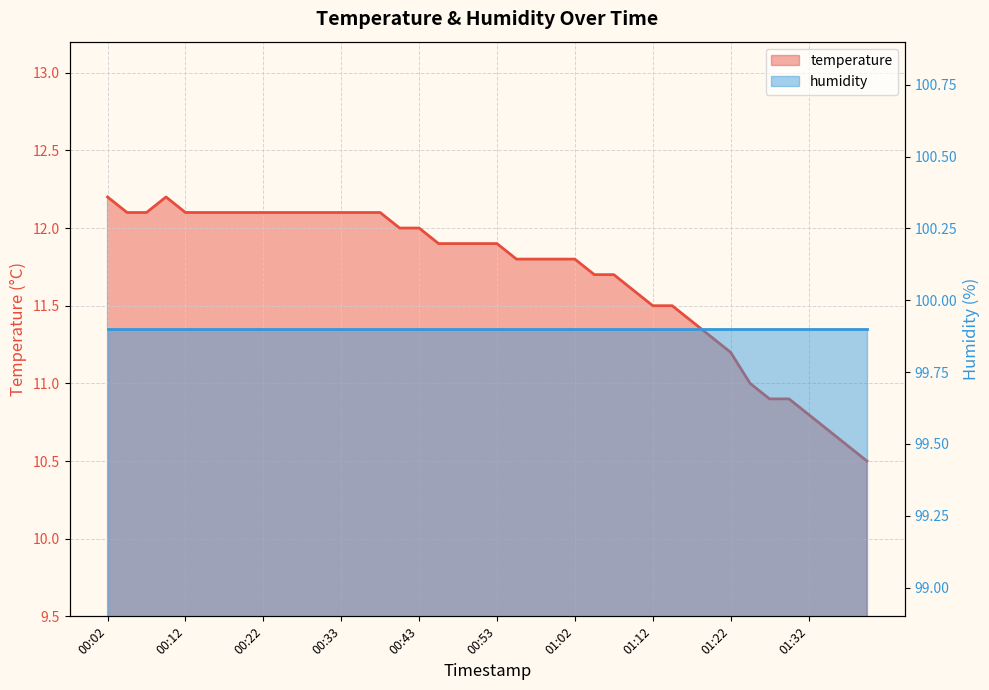

Which has a higher value, 00:07 or 00:14?

00:07